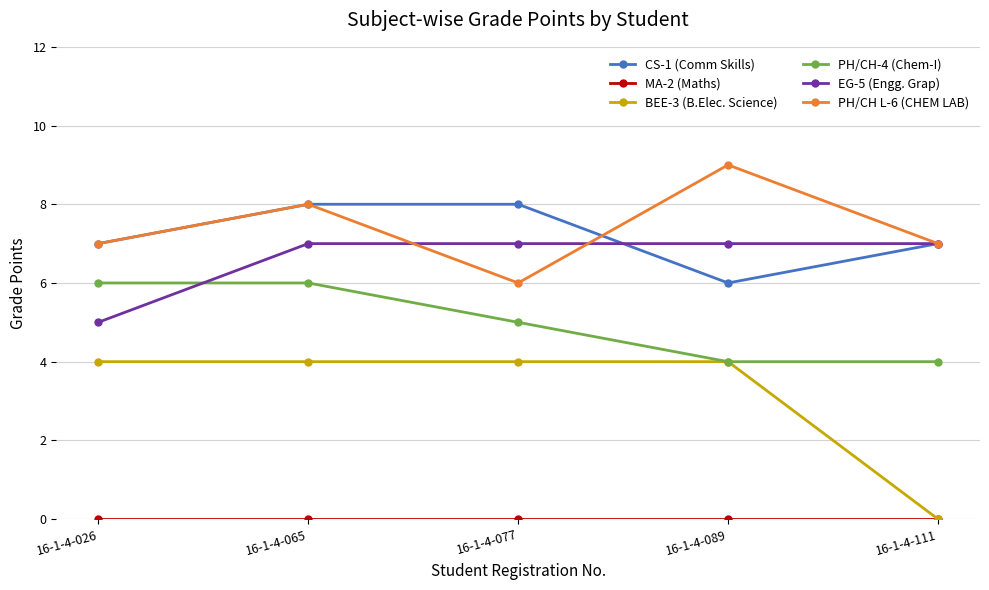

What is the value of the PH/CH L-6 (CHEM LAB) point at the 1st from the left?

7